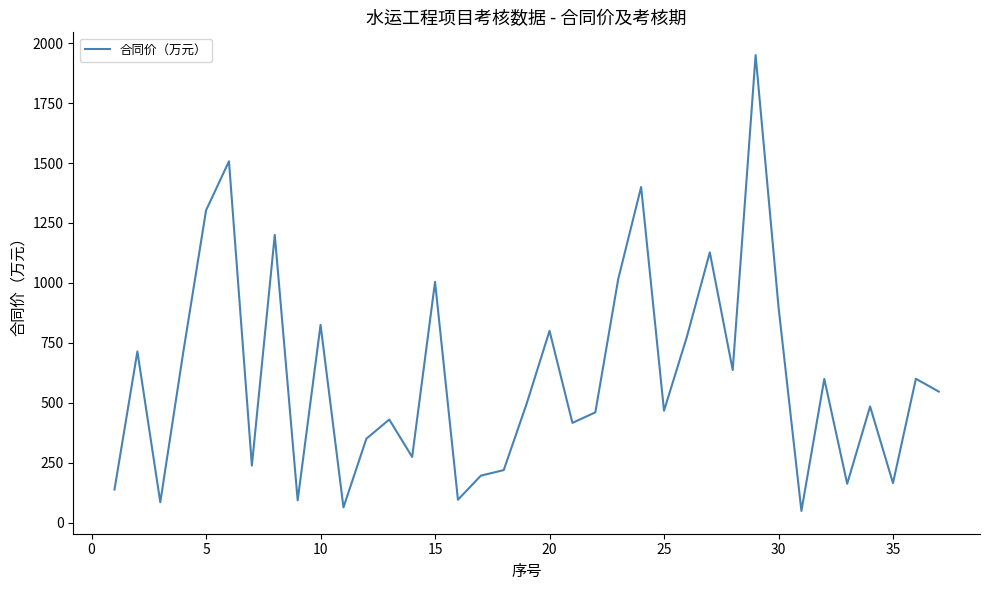

What is the maximum value shown in the chart?

1950.0